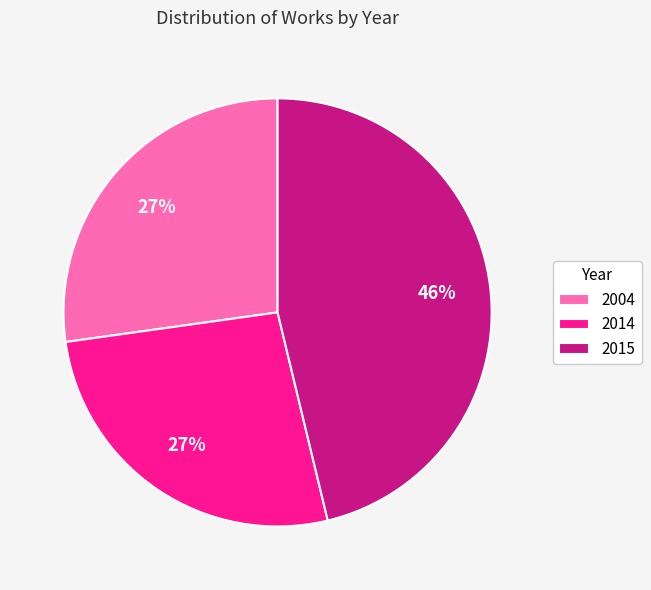

How many slices are in this pie chart?

3